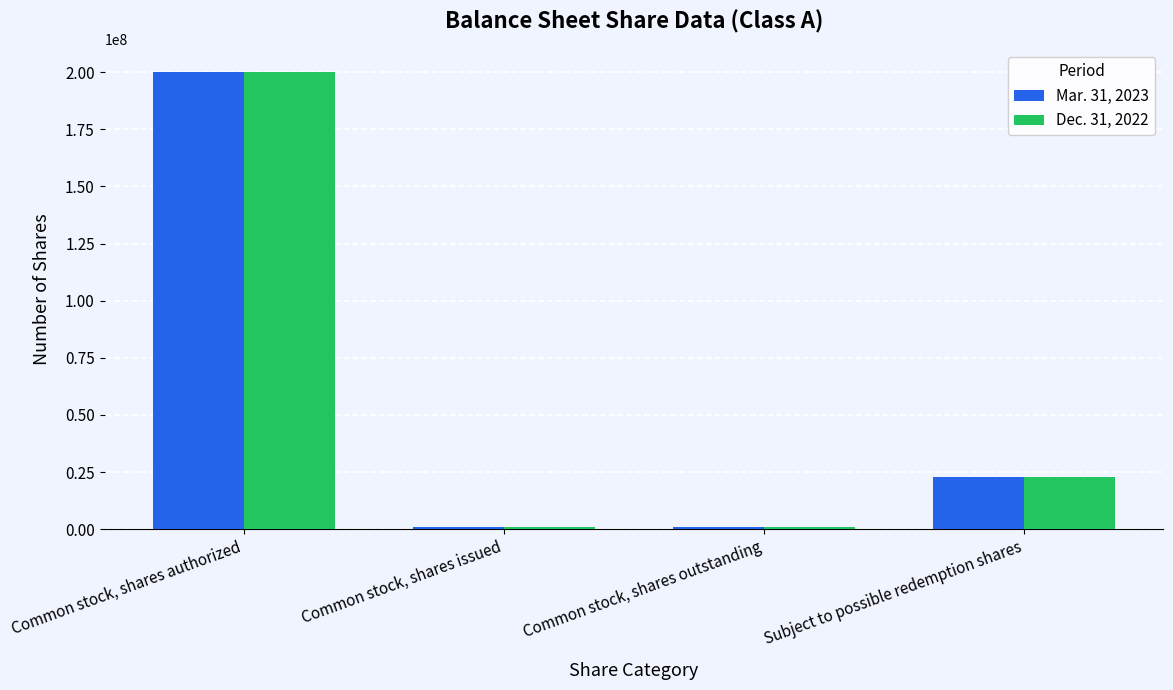

At which label is Dec. 31, 2022 closest to 100430000?

Subject to possible redemption shares